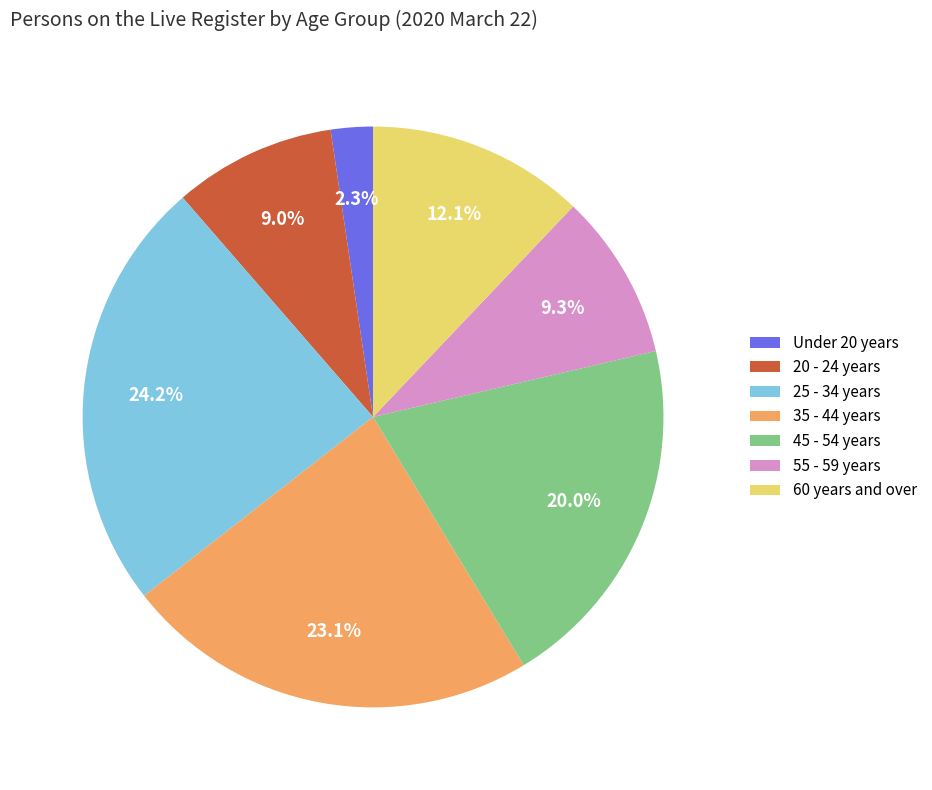

Which has a higher value, 45 - 54 years or 20 - 24 years?

45 - 54 years